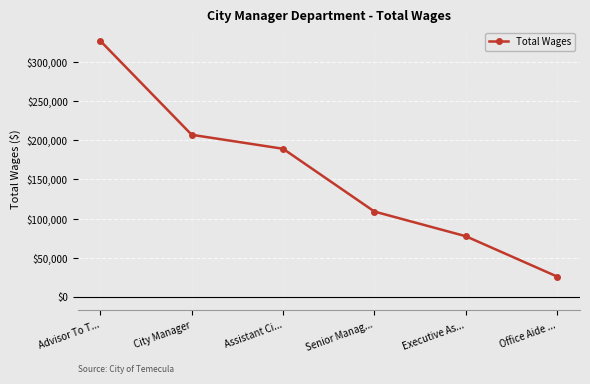

Reading left to right, what are all the values shown in this chart?

326654	206961	189138	109111	77671	26249